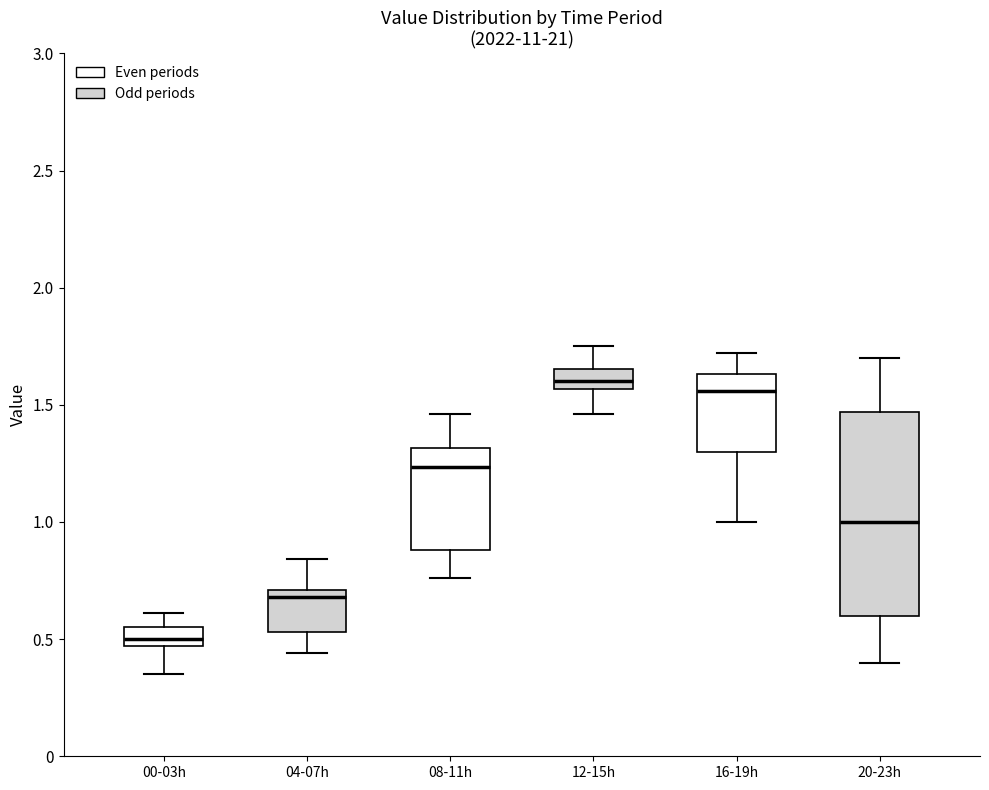

Which box has the lowest median line?

00-03h